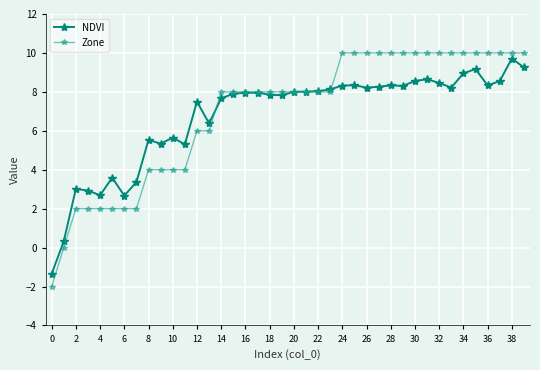

At how many categories does at least one series exceed 5?

32